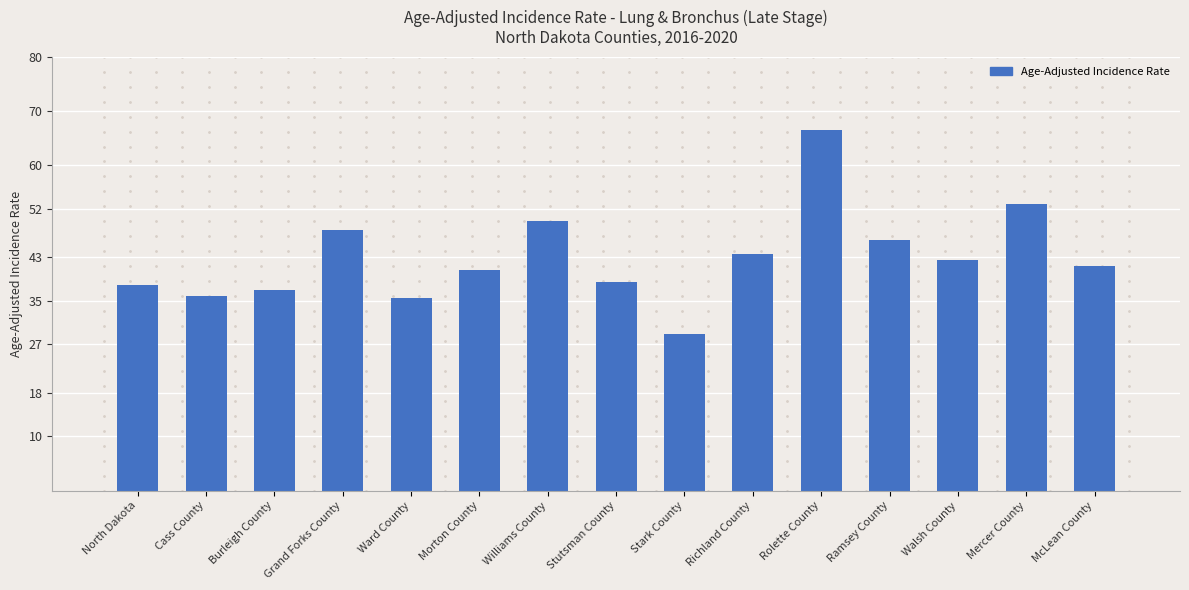

At which label does the data first exceed 41?

Grand Forks County